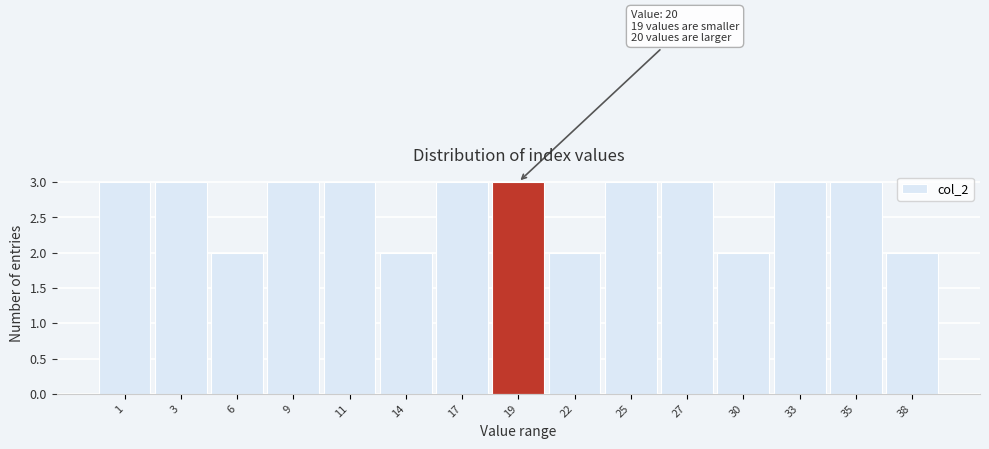

Reading left to right, transcribe all the data shown in this chart.

1=3	3=3	6=2	9=3	11=3	14=2	17=3	19=3	22=2	25=3	27=3	30=2	33=3	35=3	38=2